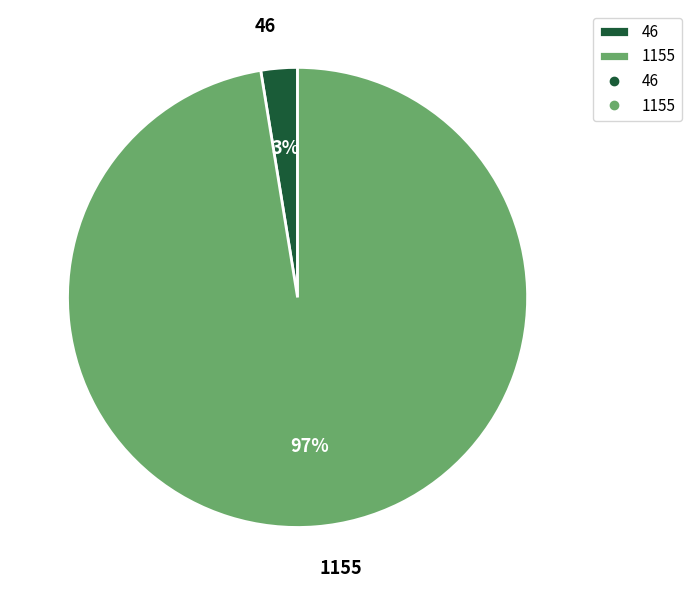

True or false: 1155 accounts for 97% of the total.

True